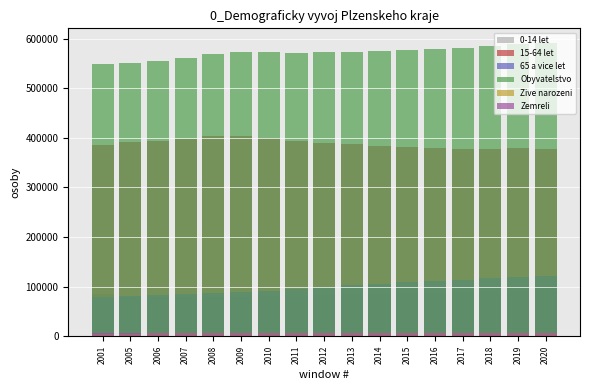

What is the difference between the 0-14 let values at 2006 and 2007?

225